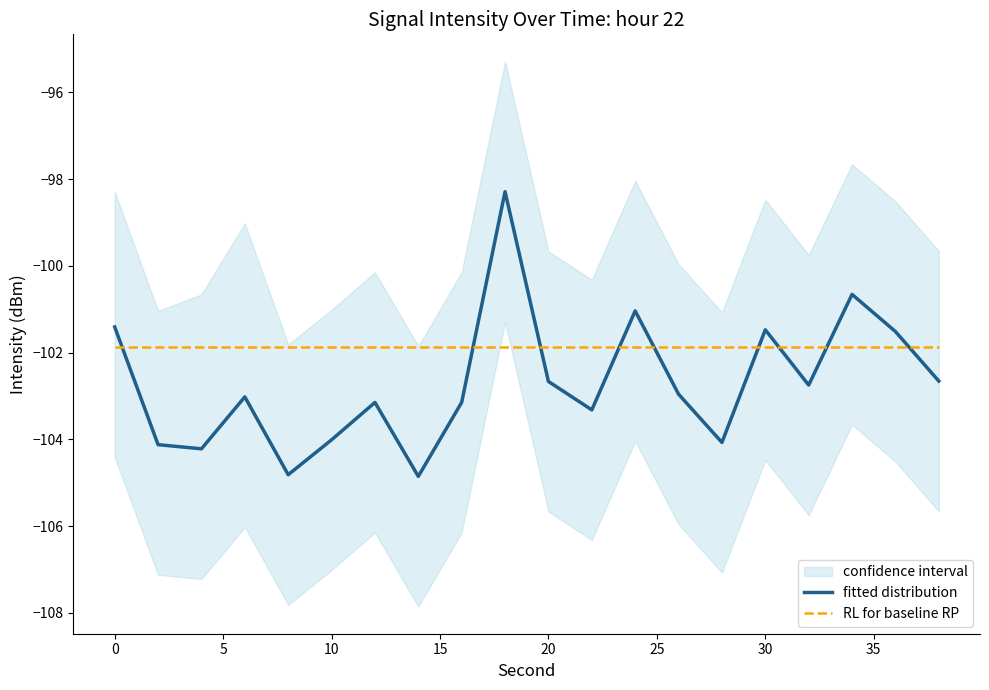

At how many categories does at least one series exceed -100?

1